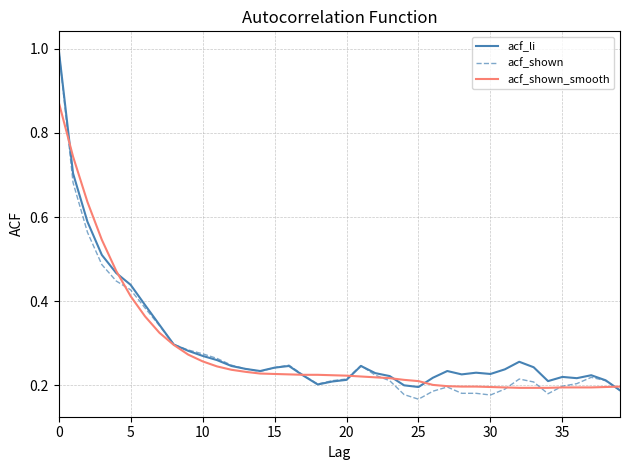

What are all the series names shown in the legend?

acf_li, acf_shown, acf_shown_smooth